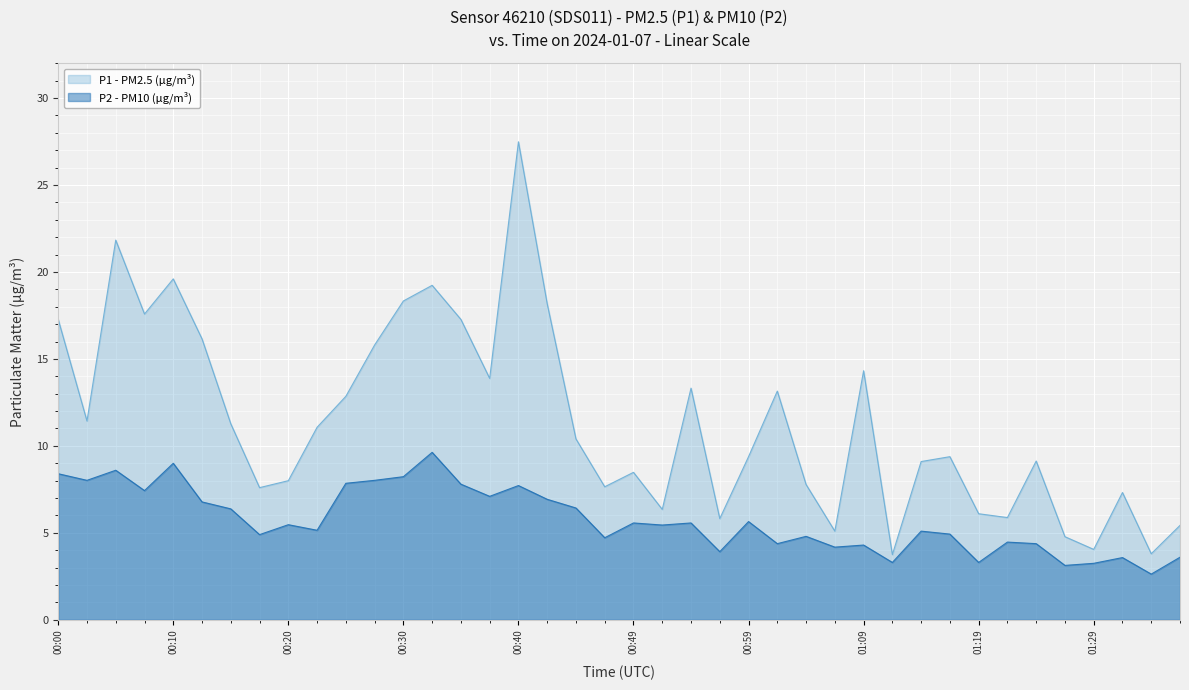

At how many categories does at least one series exceed 24?

1